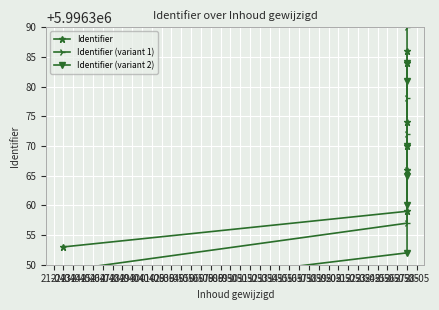

What is the minimum value for Identifier (variant 1)?

5996349